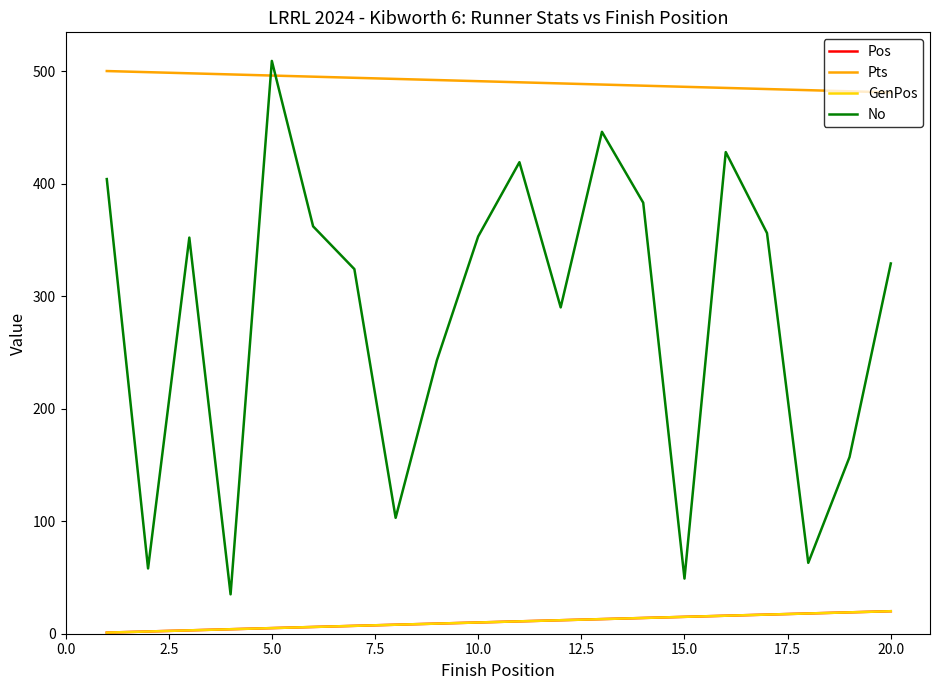

Which series has the largest range (max minus min)?

No